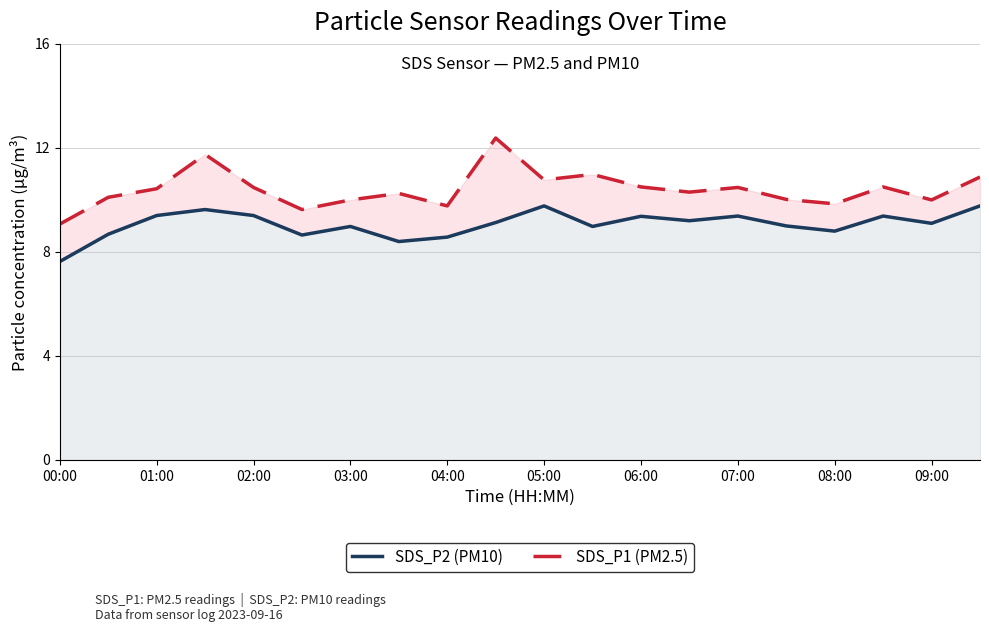

Rank the series by their maximum value, from highest to lowest.

SDS_P1 (PM2.5), SDS_P2 (PM10)